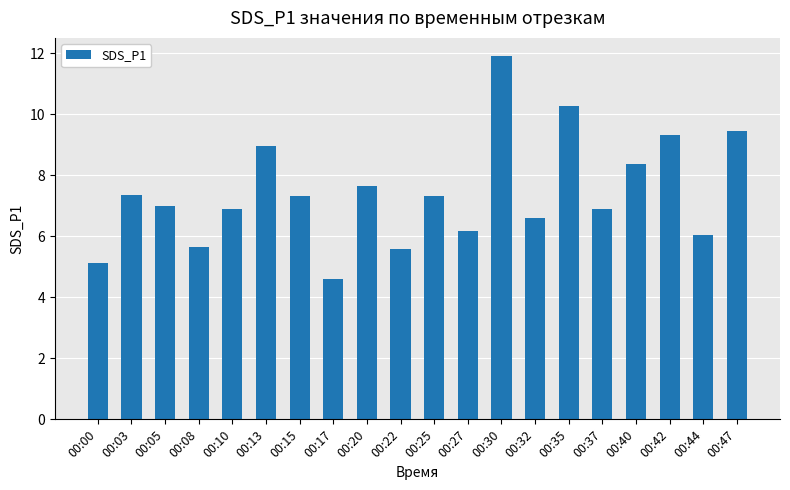

Which label corresponds to the largest value in the chart?

00:30